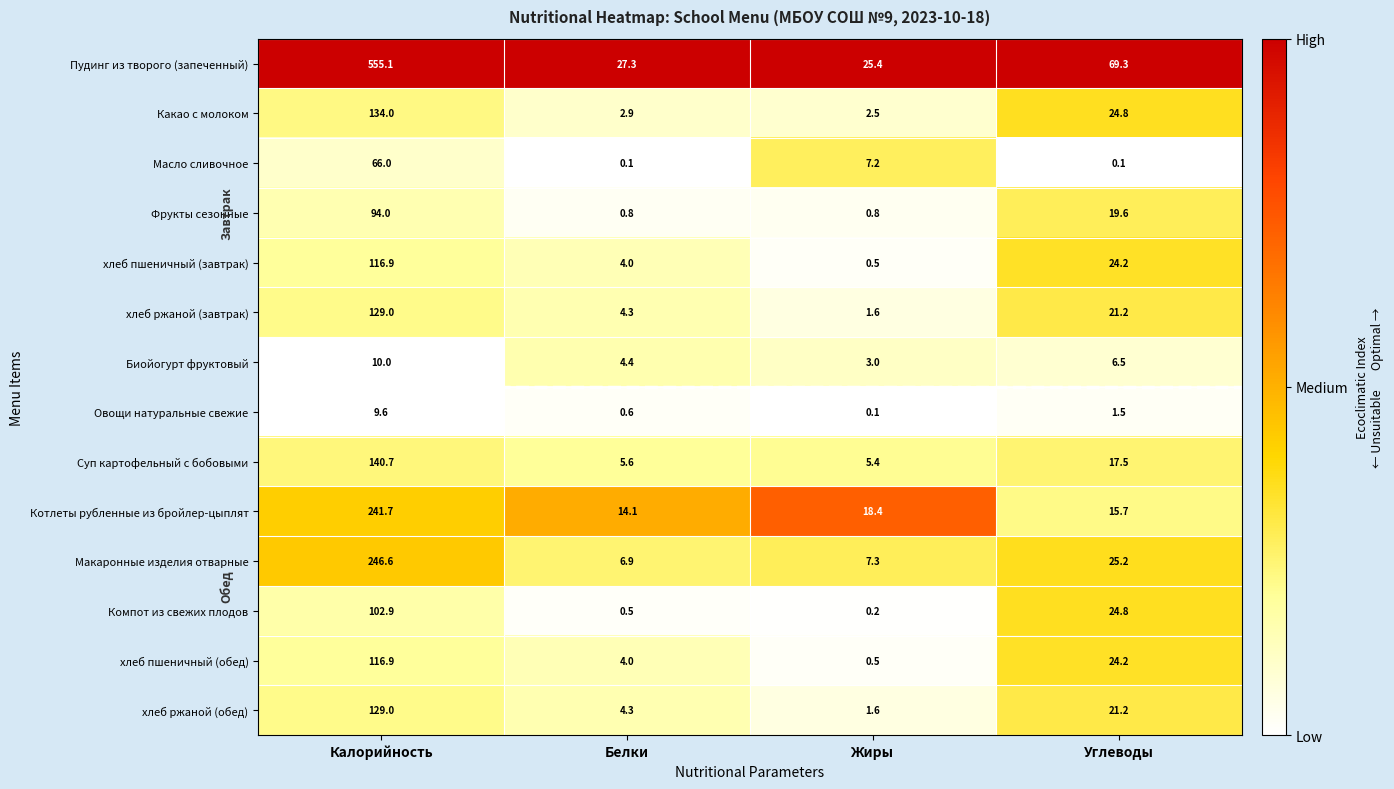

True or false: хлеб пшеничный (завтрак) has a value of 0.5 at Жиры.

True